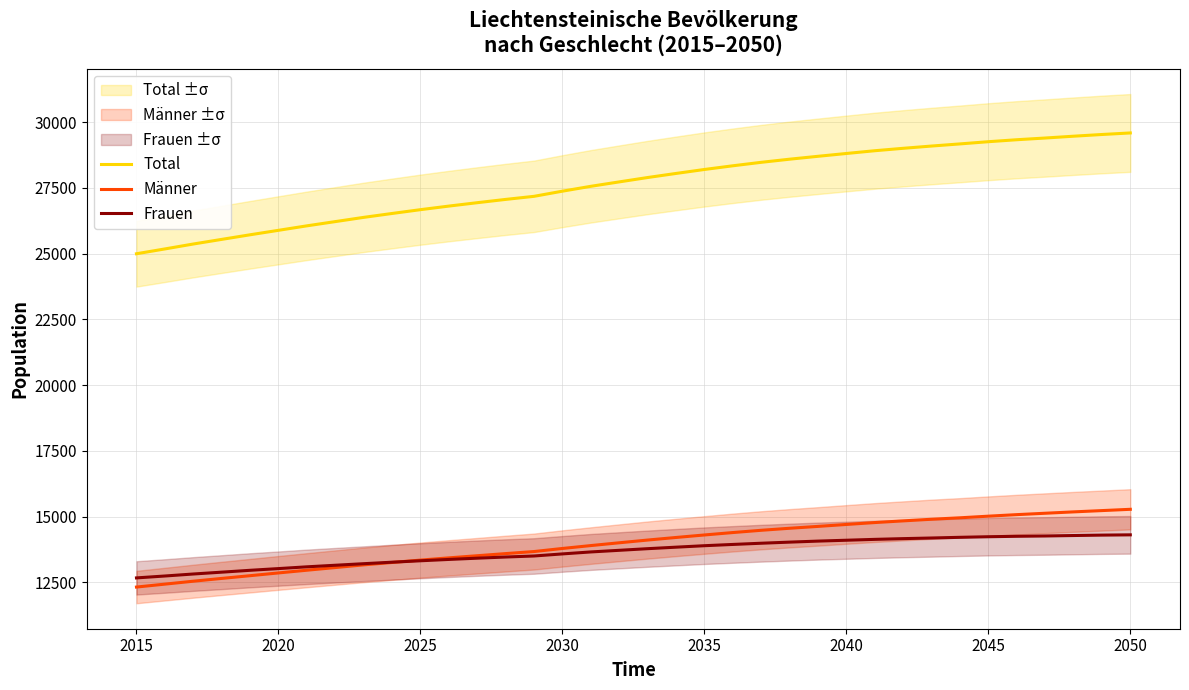

The Männer series shows 14304 at 2035. True or false?

True